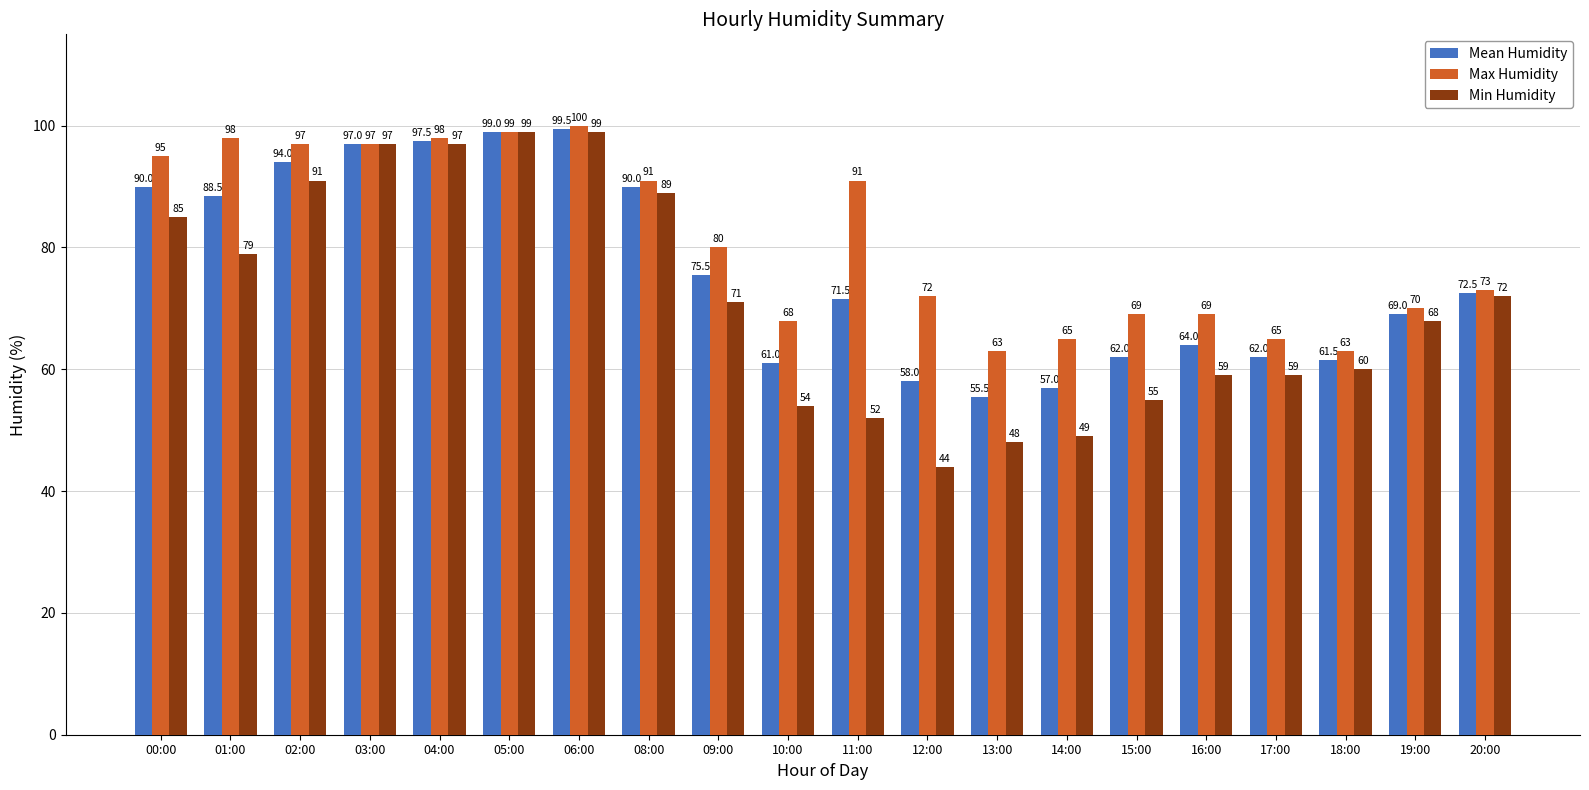

What are all the series names shown in the legend?

Mean Humidity, Max Humidity, Min Humidity